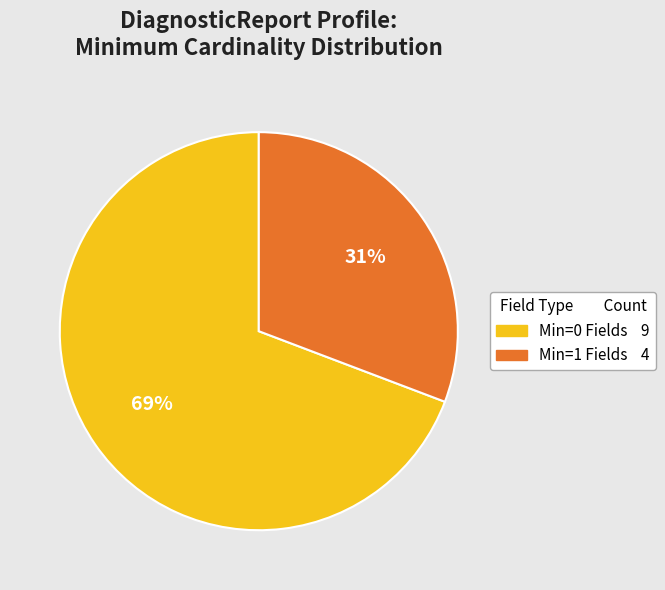

Is there any slice that represents more than half of the pie?

Yes